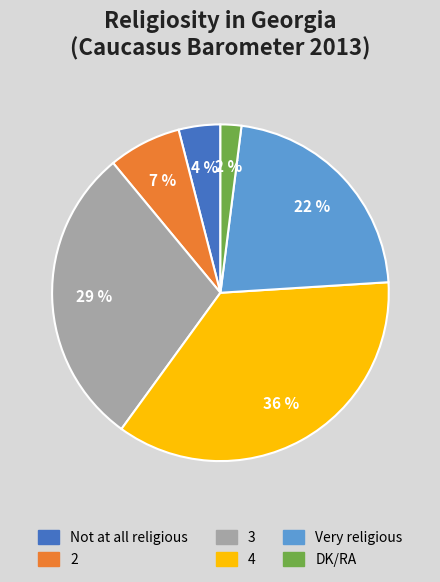

Is it true that Very religious is 22% of the pie?

True